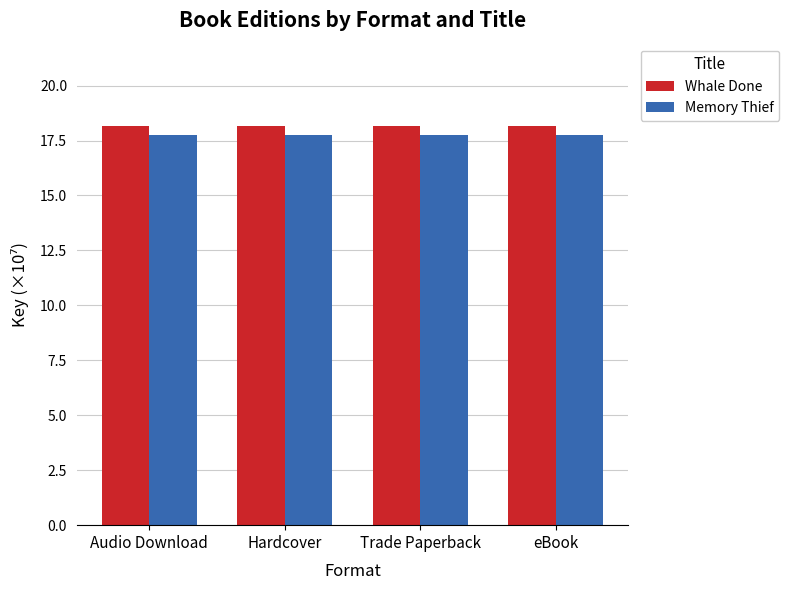

What is the average value of the Memory Thief series?

17.8